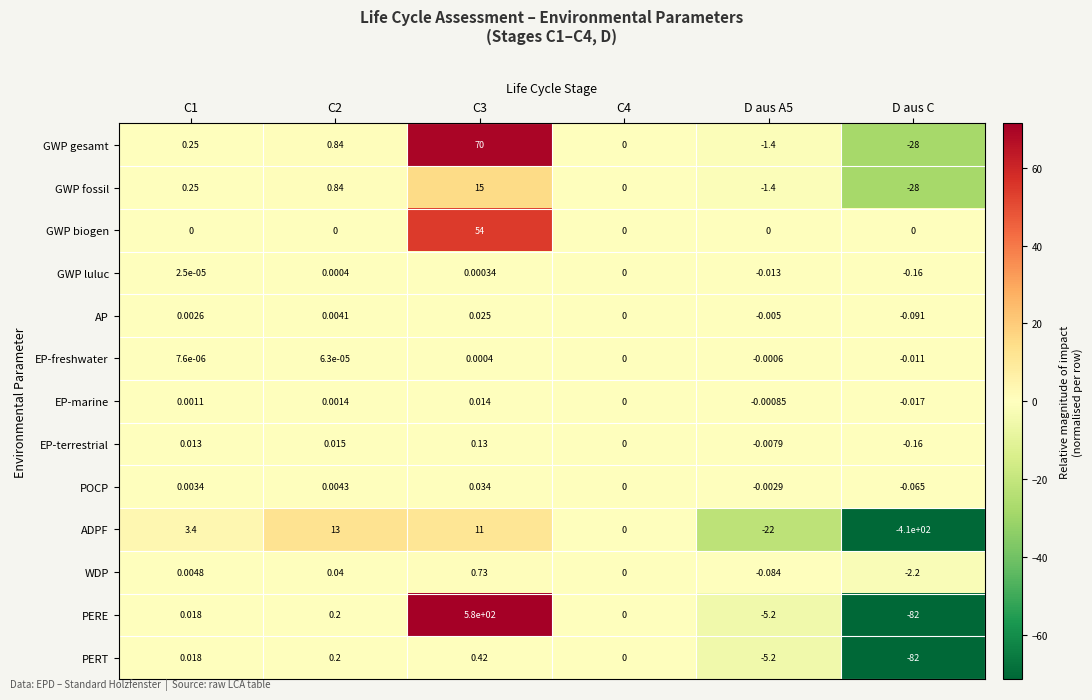

At which label does EP-marine reach its minimum?

D aus C